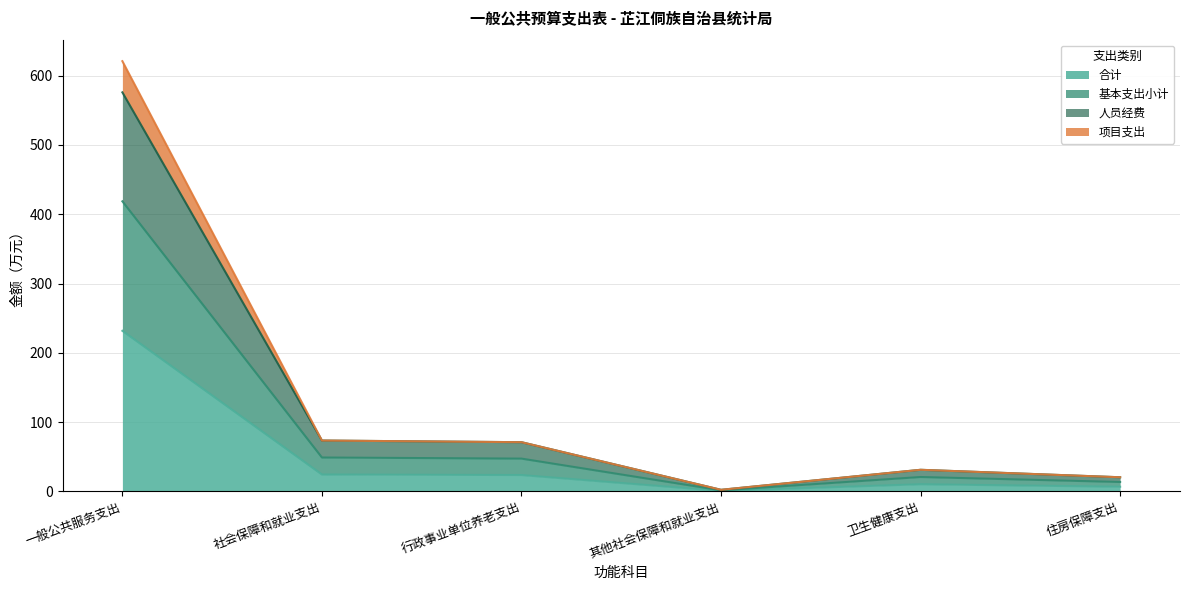

Is it true that 合计 equals 103.8 at 一般公共服务支出?

False